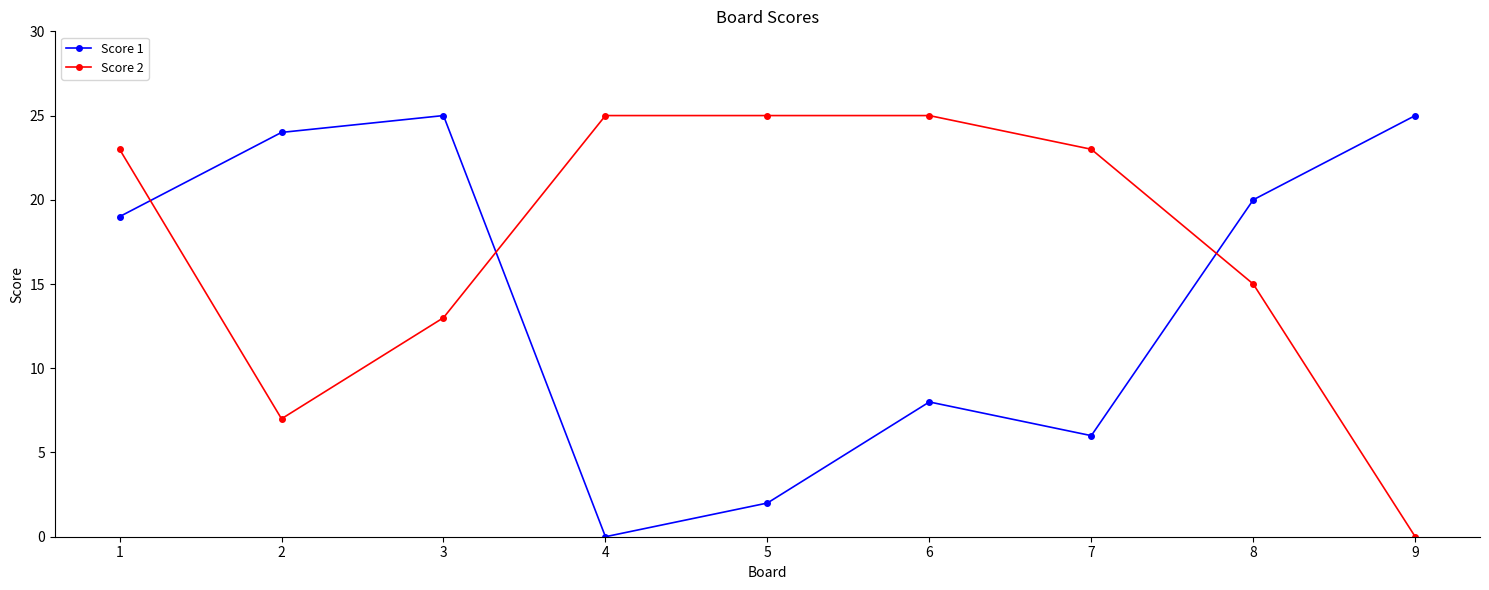

After their last crossing, which series has the higher values: Score 2 or Score 1?

Score 1